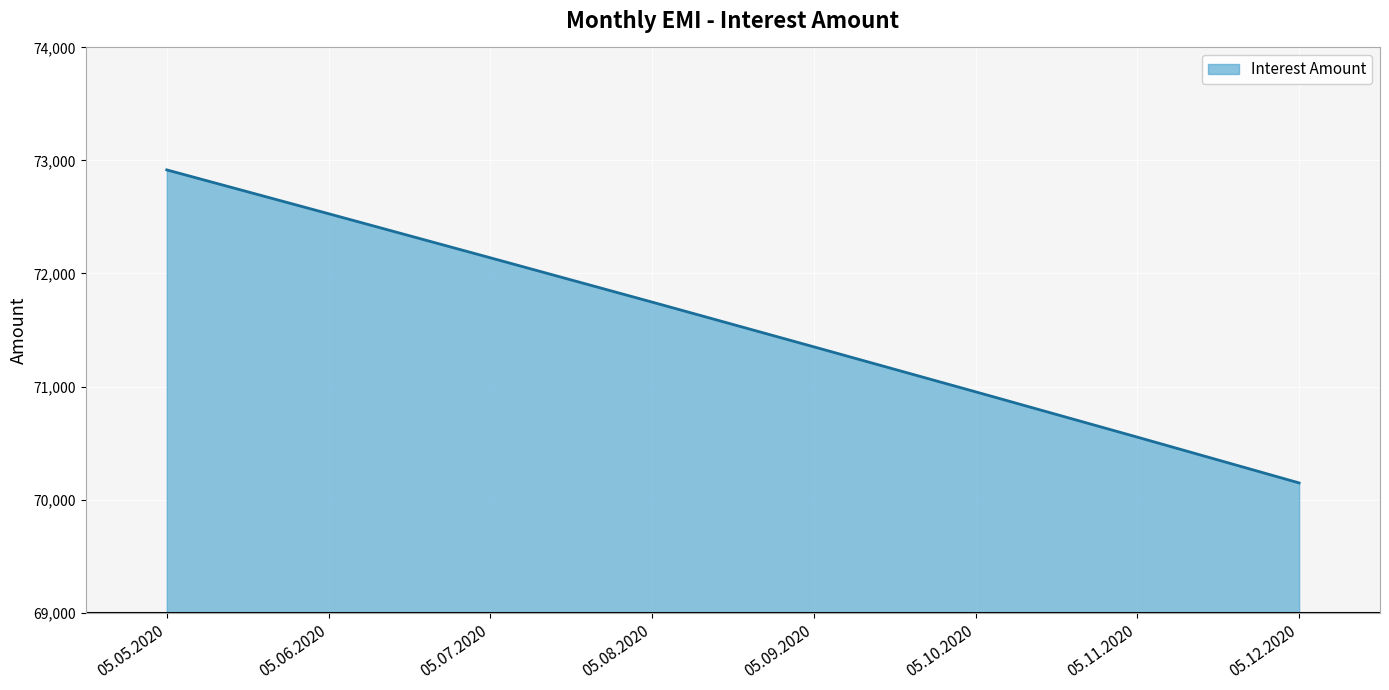

At which label is the value closest to 71531?

05.09.2020